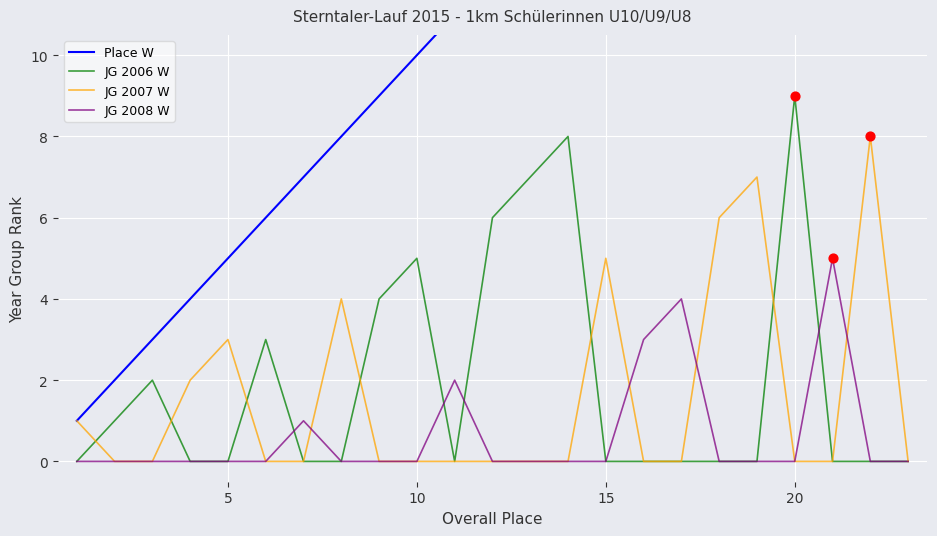

At how many categories does at least one series exceed 2?

21